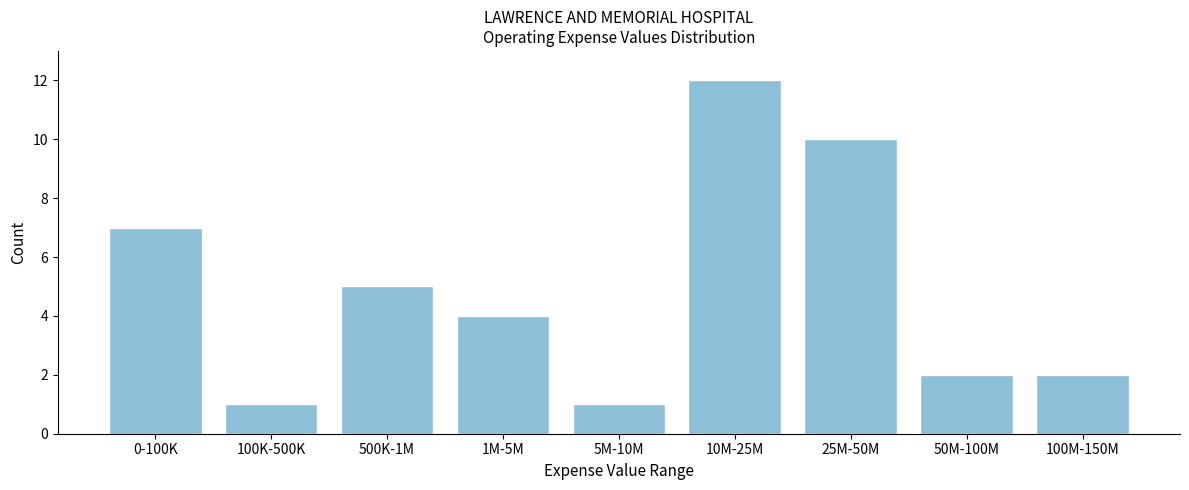

Reading left to right, extract all data points from this chart.

0-100K=7	100K-500K=1	500K-1M=5	1M-5M=4	5M-10M=1	10M-25M=12	25M-50M=10	50M-100M=2	100M-150M=2